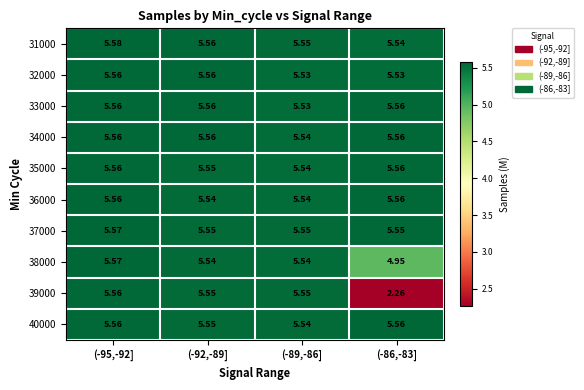

Is the value of 38000 at (-86,-83] greater than the value of 36000 at (-86,-83]?

No